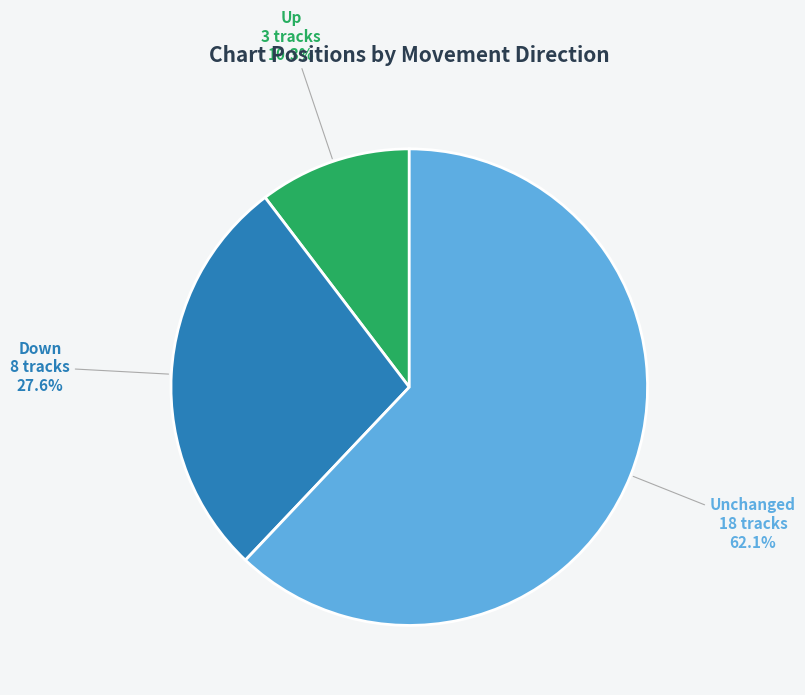

Does any single category account for the majority?

Yes